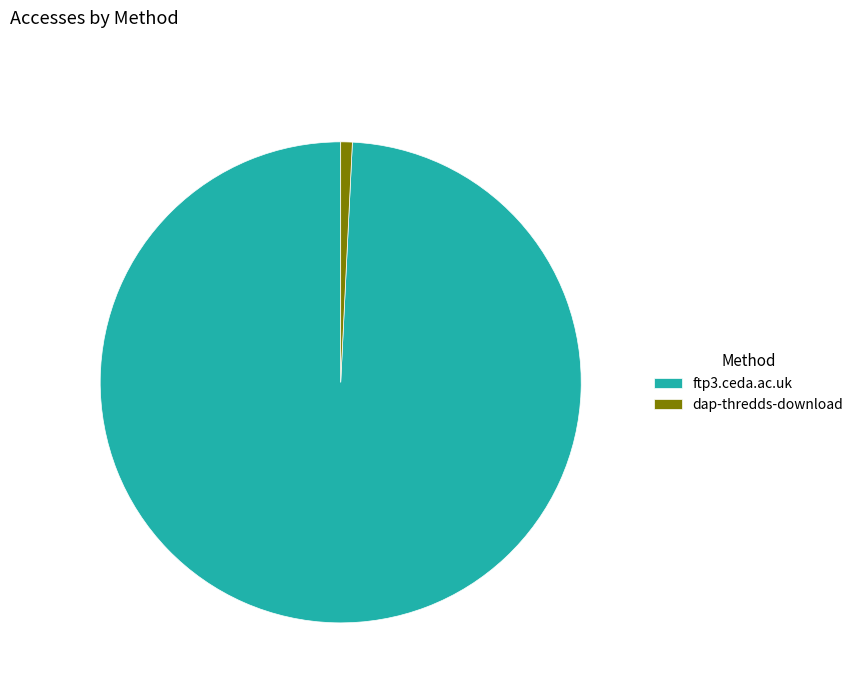

Rank the categories by value from highest to lowest.

ftp3.ceda.ac.uk, dap-thredds-download